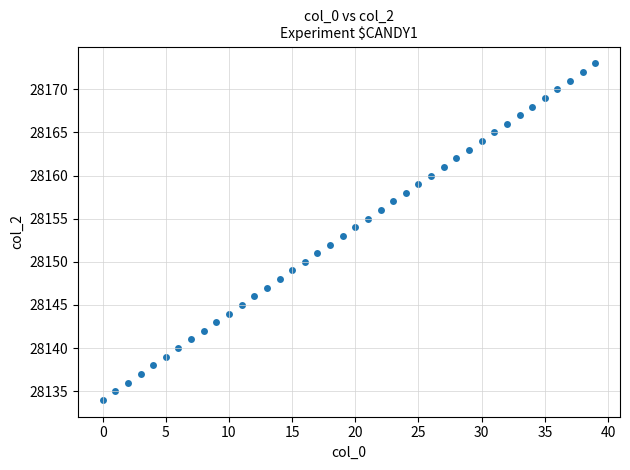

What is the range of Y values (max minus min)?

39